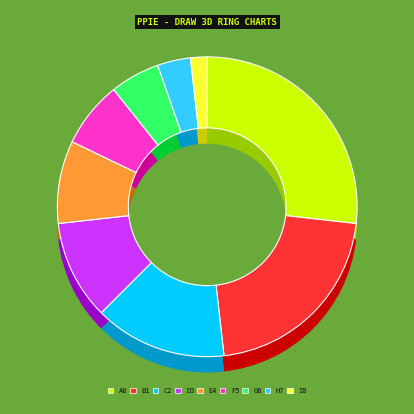

To the nearest percent, what is the difference between the 00 and NN slice percentages?

21%